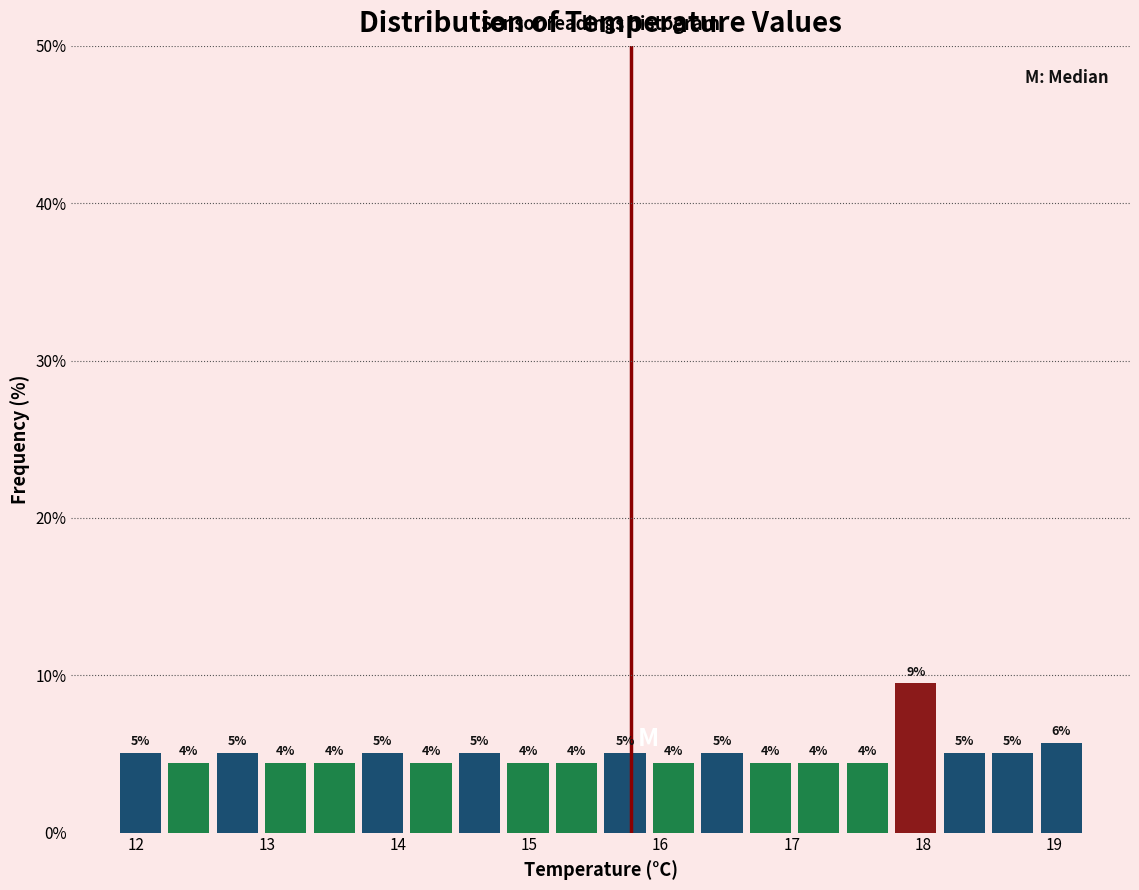

Around what value on the x-axis is the tallest bar? Give the approximate position of its centre, as read against the axis.

17.9